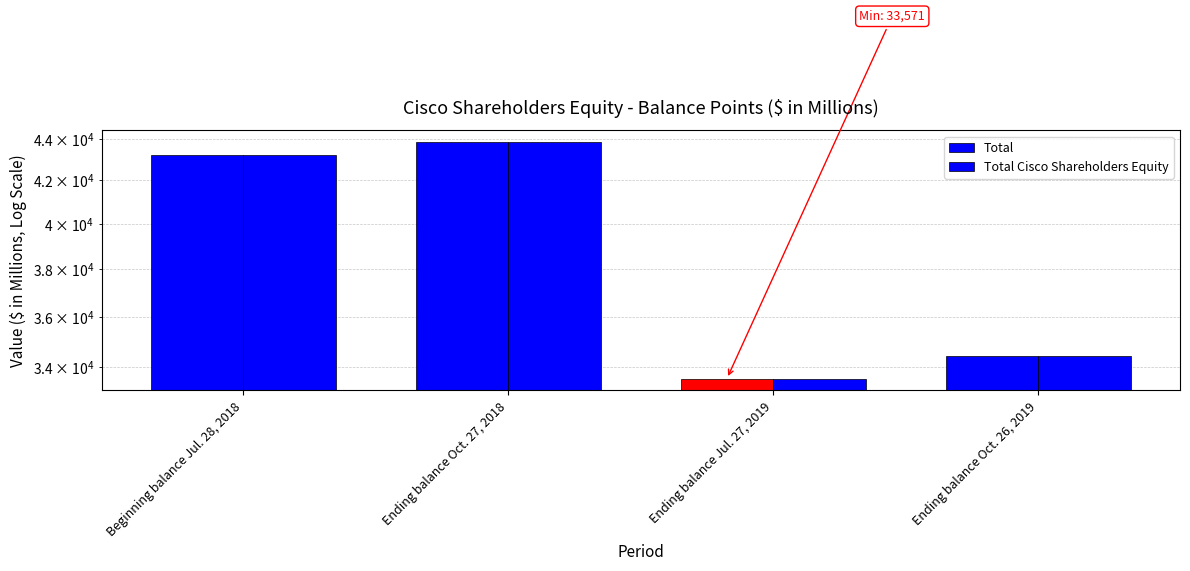

What is the minimum value shown in the chart?

33571